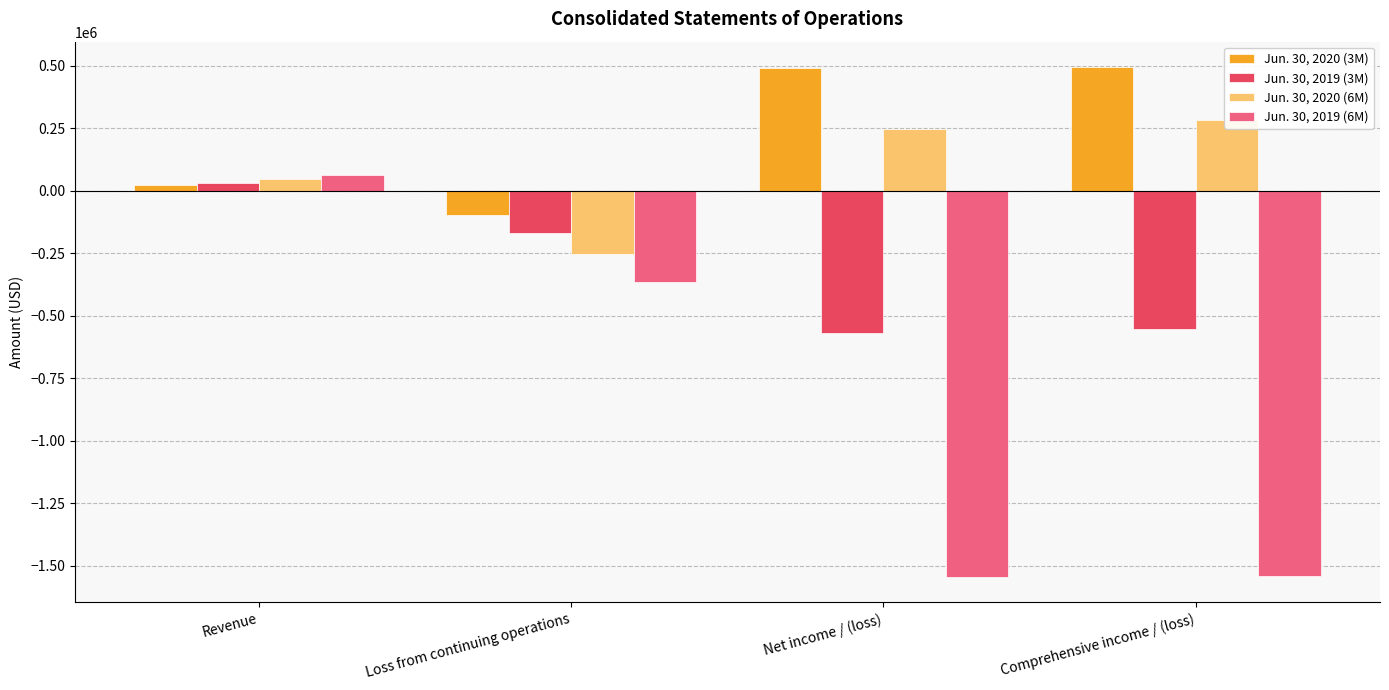

What is the maximum value for Jun. 30, 2020 (6M)?

282379